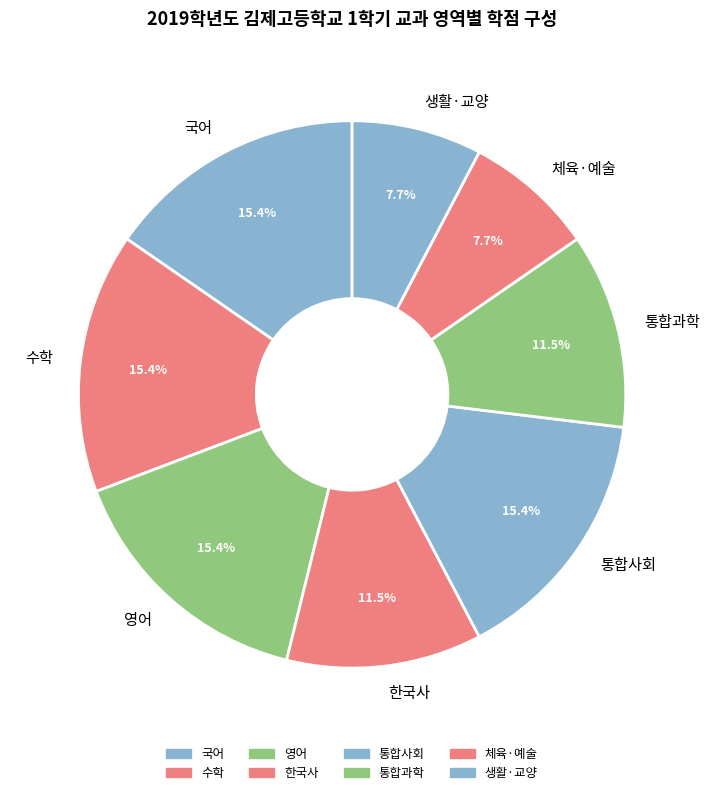

Does 영어 represent more than half of the total?

No